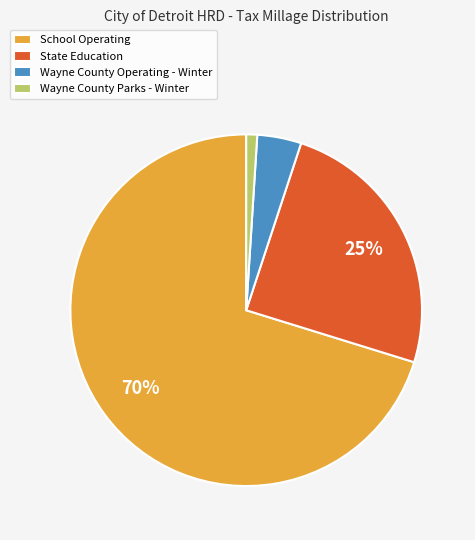

Count the number of slices in the pie.

4